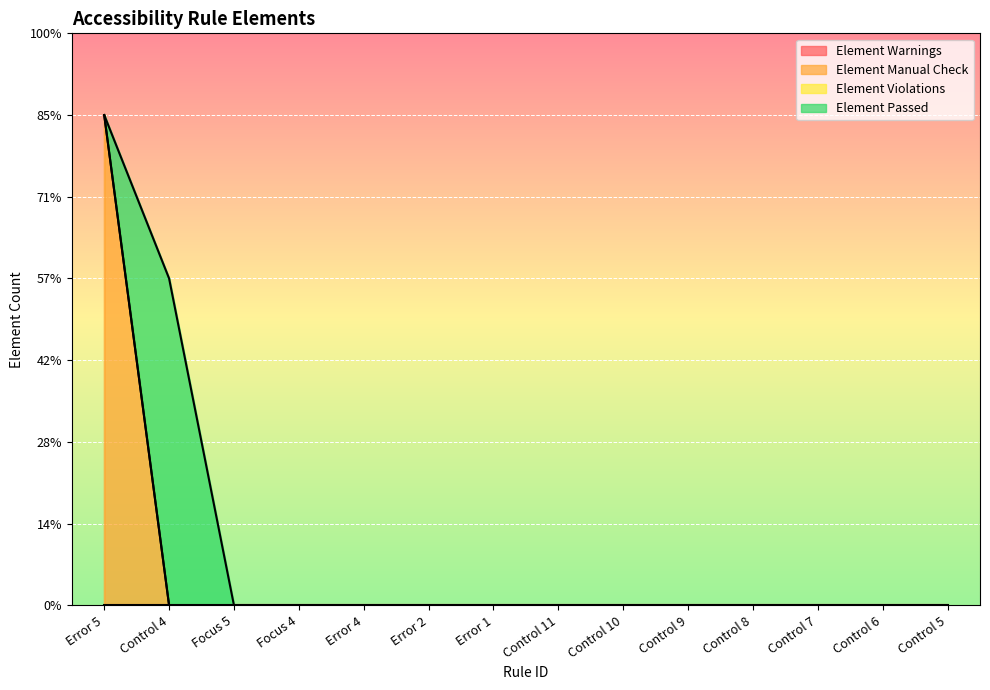

Reading left to right, transcribe all the data shown in this chart.

Element Warnings: 0	0	0	0	0	0	0	0	0	0	0	0	0	0
Element Manual Check: 3	0	0	0	0	0	0	0	0	0	0	0	0	0
Element Violations: 0	0	0	0	0	0	0	0	0	0	0	0	0	0
Element Passed: 0	2	0	0	0	0	0	0	0	0	0	0	0	0